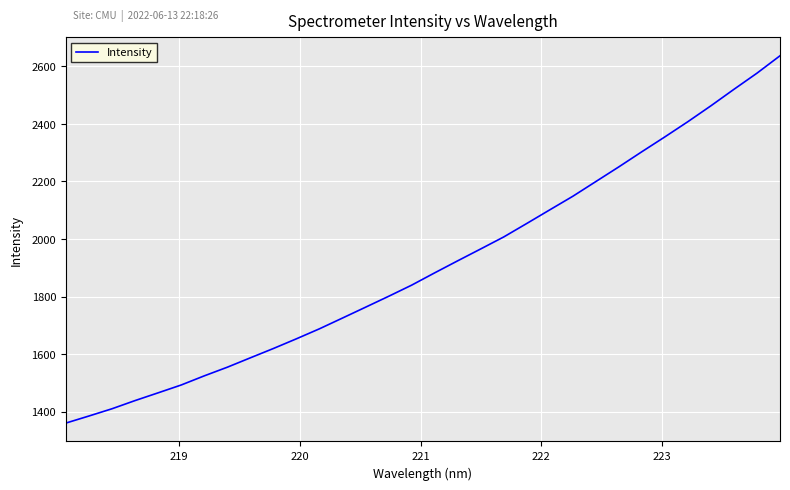

What is the difference between the maximum and minimum values?

1276.7